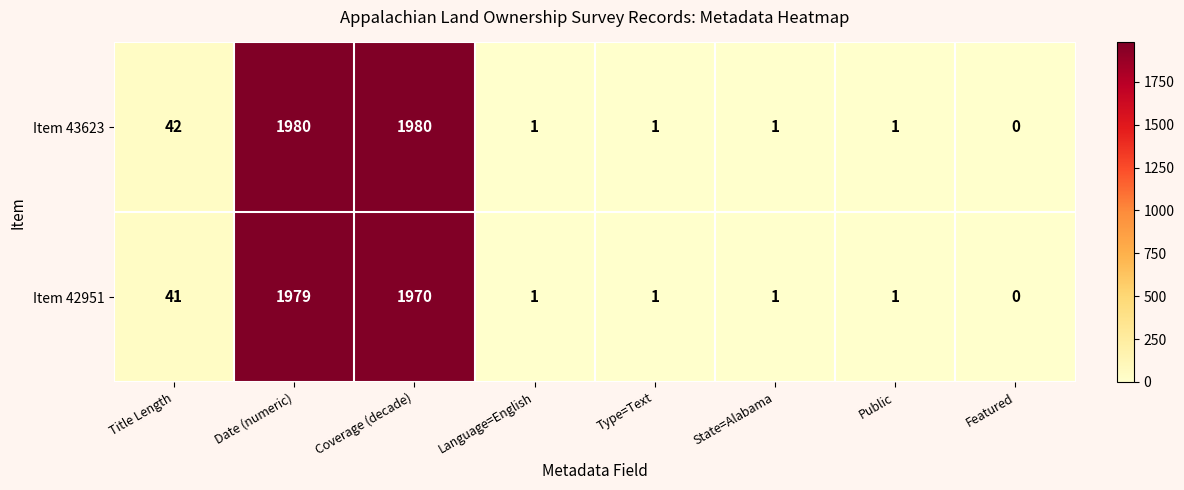

Is it true that Item 43623 equals 67 at Title Length?

False